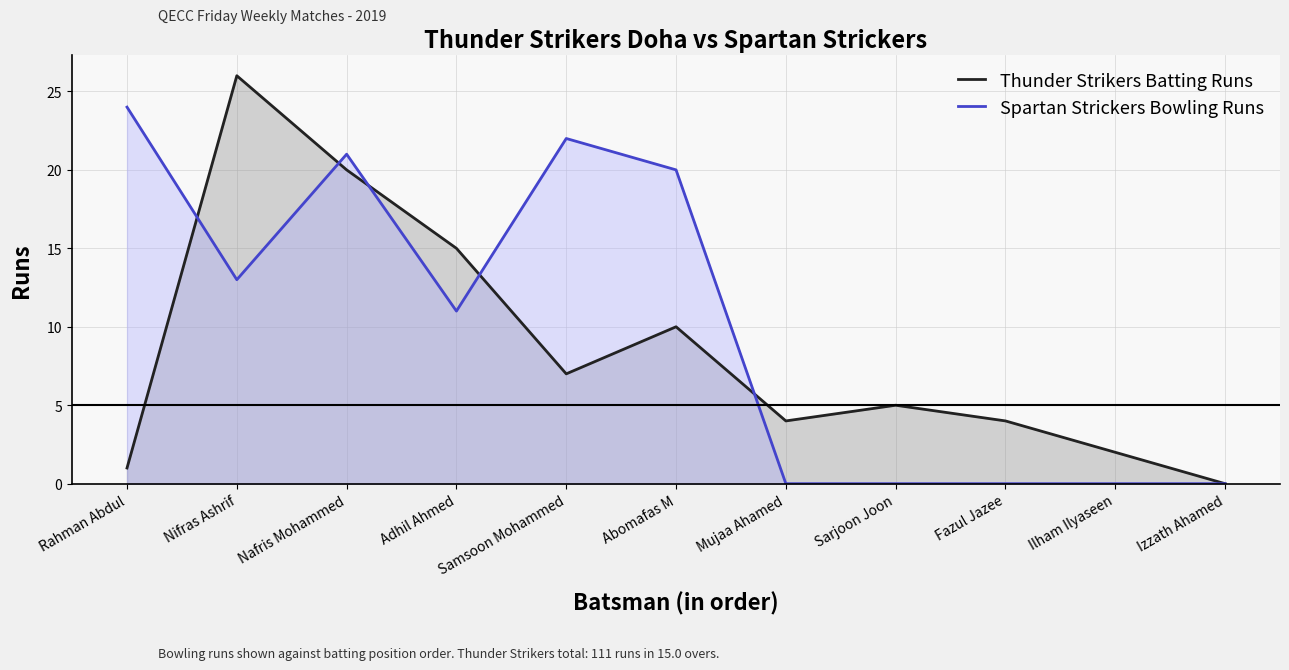

True or false: Thunder Strikers Batting Runs and Spartan Strickers Bowling Runs intersect in this chart.

True